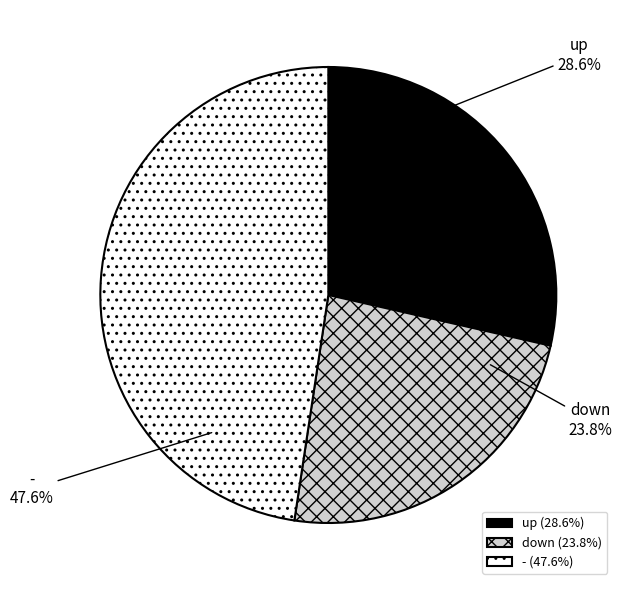

What is the ratio of the value at up to the value at -?

0.6